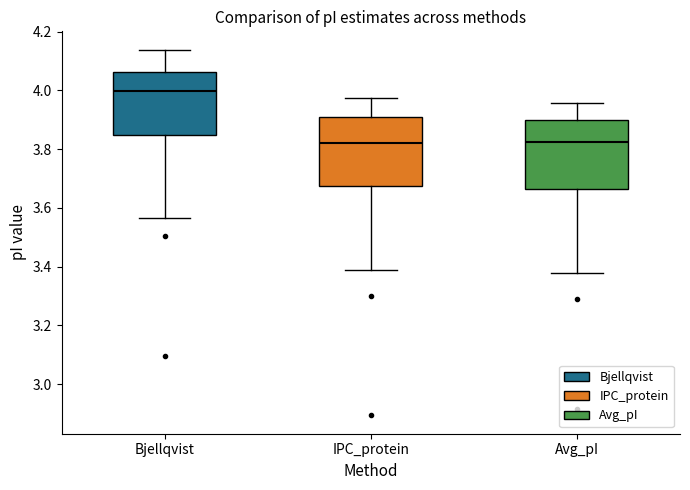

Where does the median line of the box for Avg_pI sit on the y-axis? The values are not printed on the chart, so give them approximately, as read against the axis.

3.82